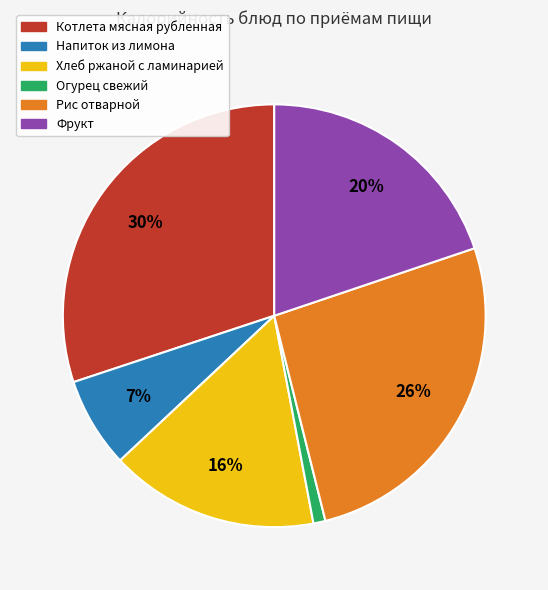

Is there a majority slice in this chart?

No